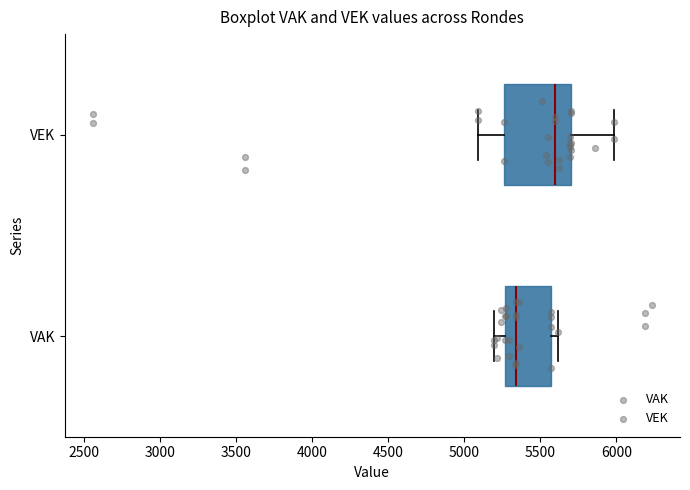

Where does the left whisker of the box for VAK end on the x-axis? The values are not printed on the chart, so give them approximately, as read against the axis.

5200